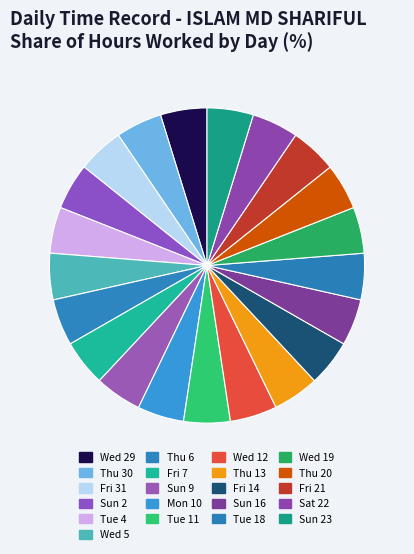

Combined, do Fri 7 and Thu 20 account for over 50%?

No